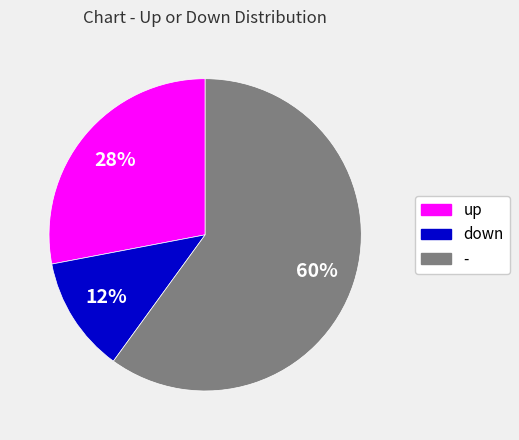

What is the ratio of the value at - to the value at up?

2.1